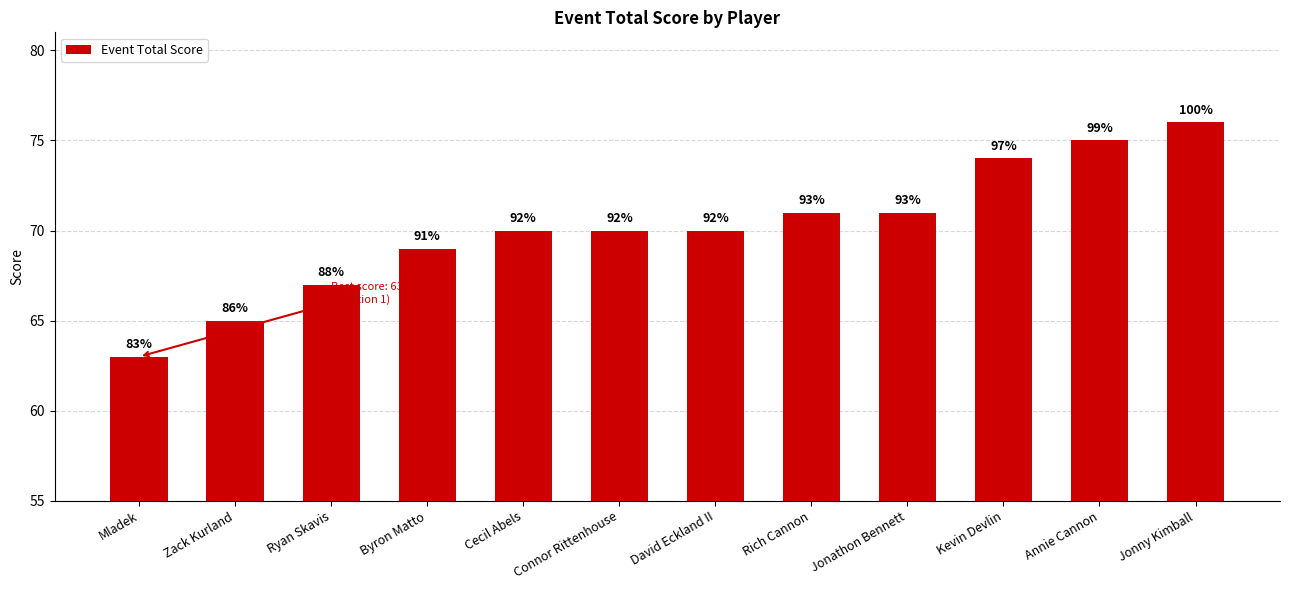

Are the bars horizontal?

No